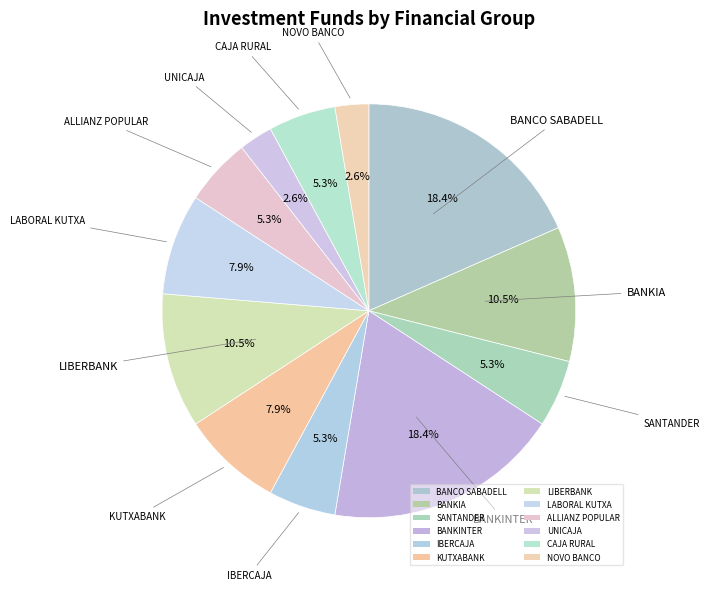

Is the sum of IBERCAJA and ALLIANZ POPULAR greater than half?

No